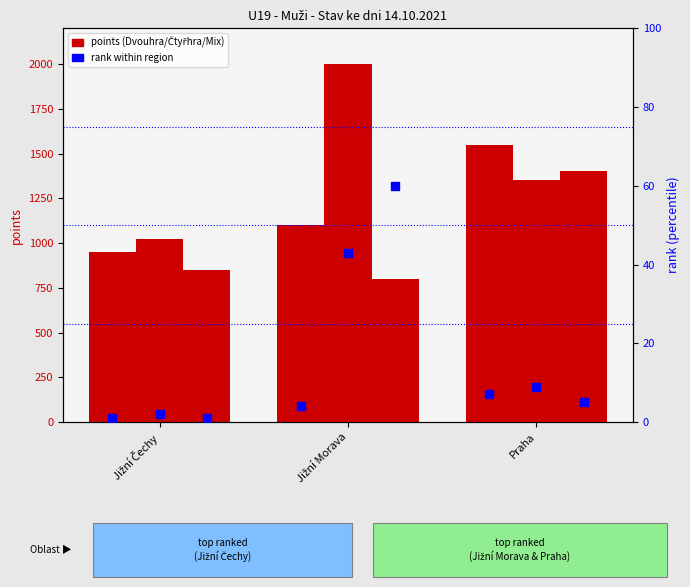

At how many categories does at least one series exceed 1712?

1